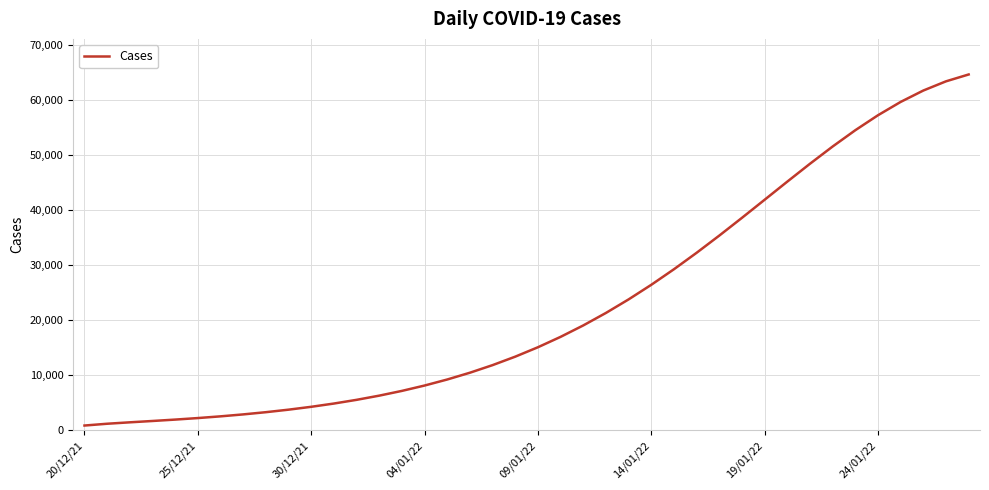

What is the difference between the maximum and minimum values?

63829.3